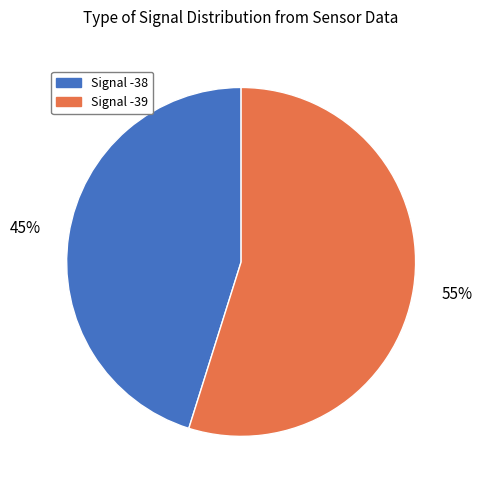

Is there any slice that represents more than half of the pie?

Yes